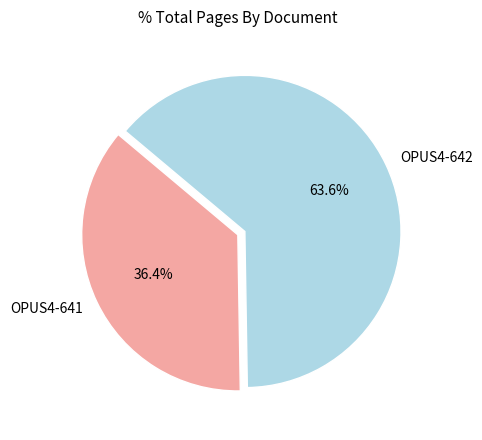

What percentage is the OPUS4-642 slice, to the nearest percent?

64%